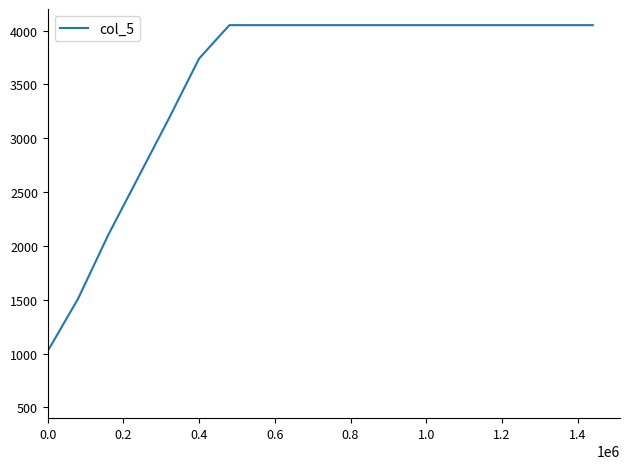

Reading right to left, transcribe all the data shown in this chart.

4050	4050	4050	4050	4050	4050	4050	4050	4050	4050	4050	4050	4050	3740	3182	2642	2102	1508	1022